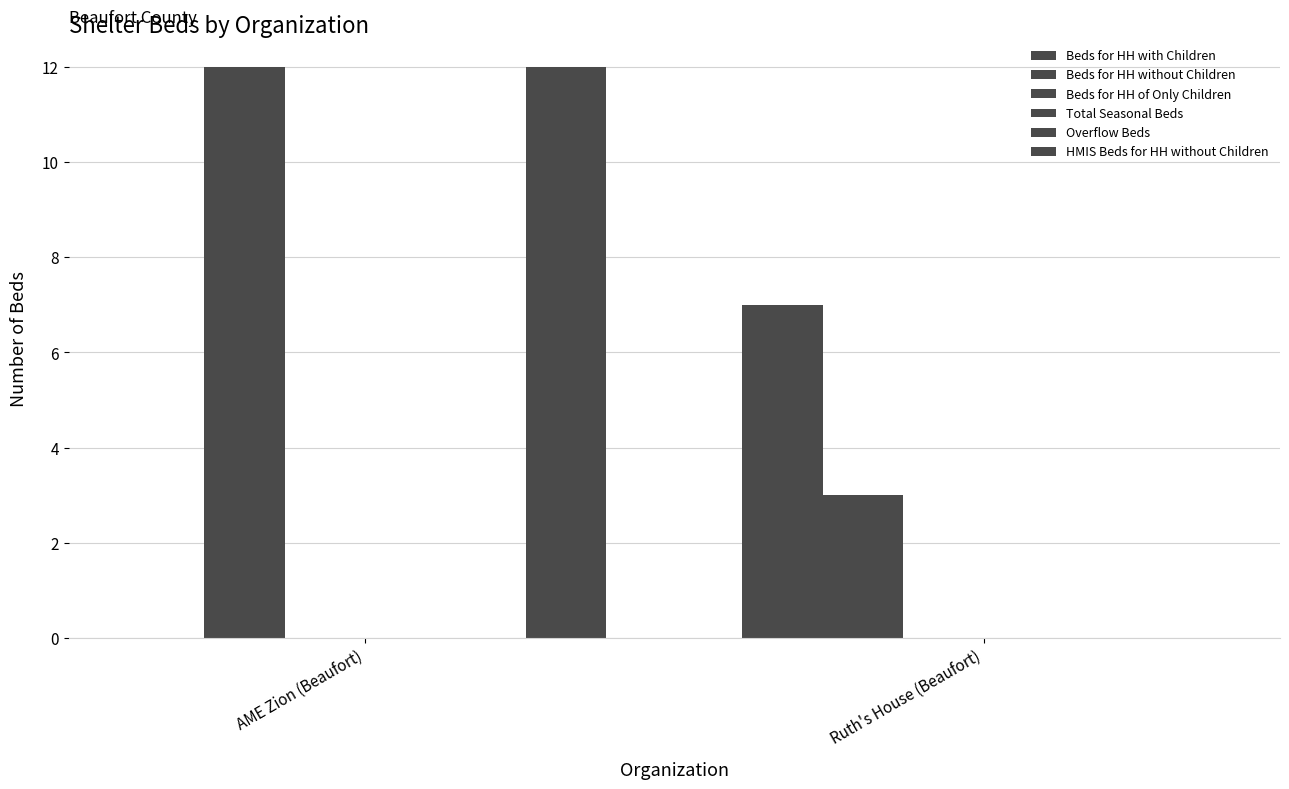

List the series in order of their peak value, highest first.

Beds for HH without Children, HMIS Beds for HH without Children, Beds for HH with Children, Beds for HH of Only Children, Total Seasonal Beds, Overflow Beds